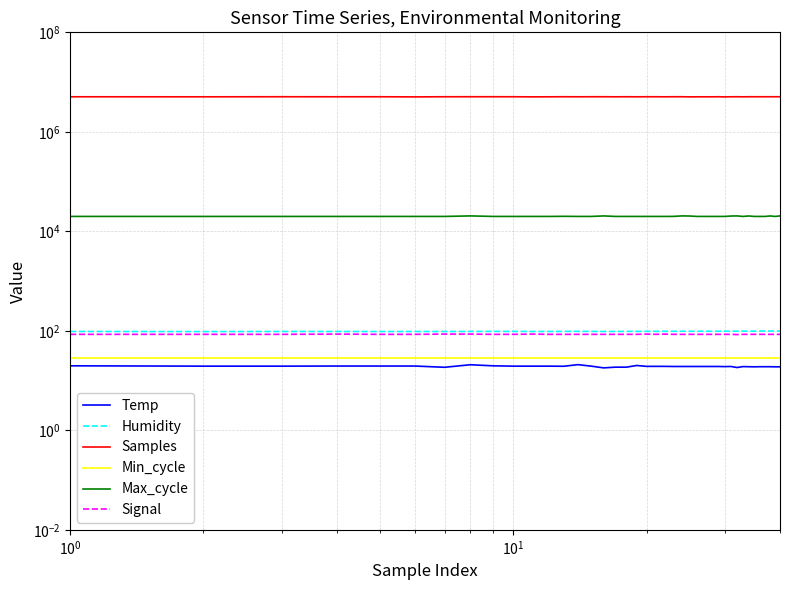

True or false: Min_cycle and Temp intersect in this chart.

False